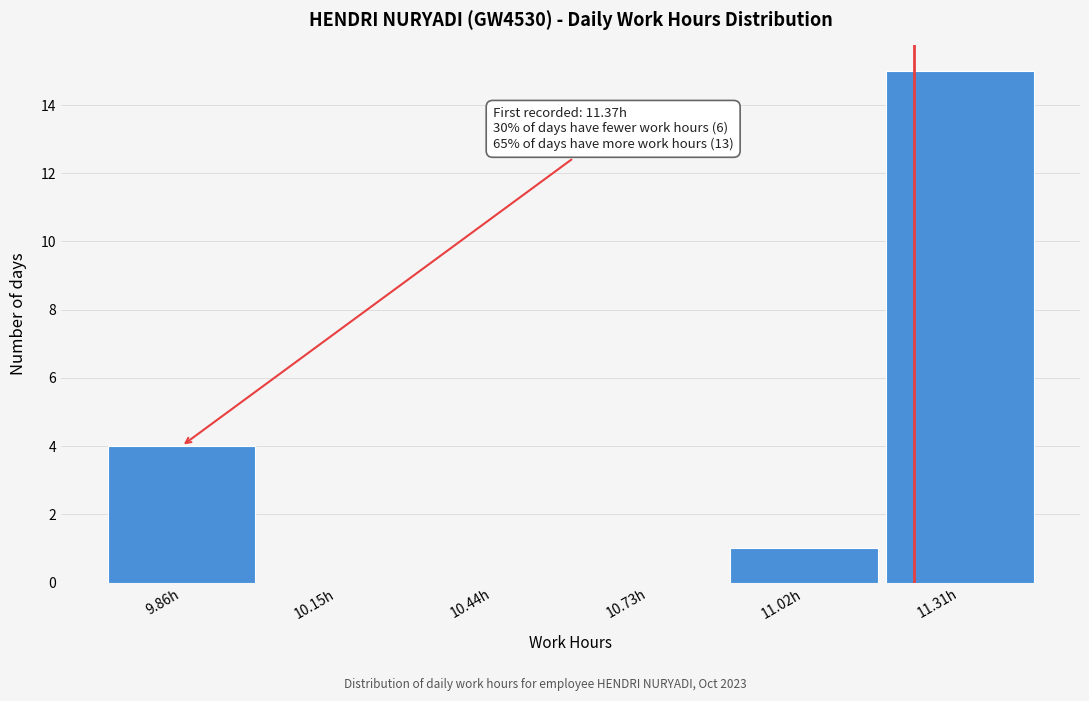

Reading left to right, extract all data points from this chart.

9.86h=4	10.15h=0	10.44h=0	10.73h=0	11.02h=1	11.31h=15